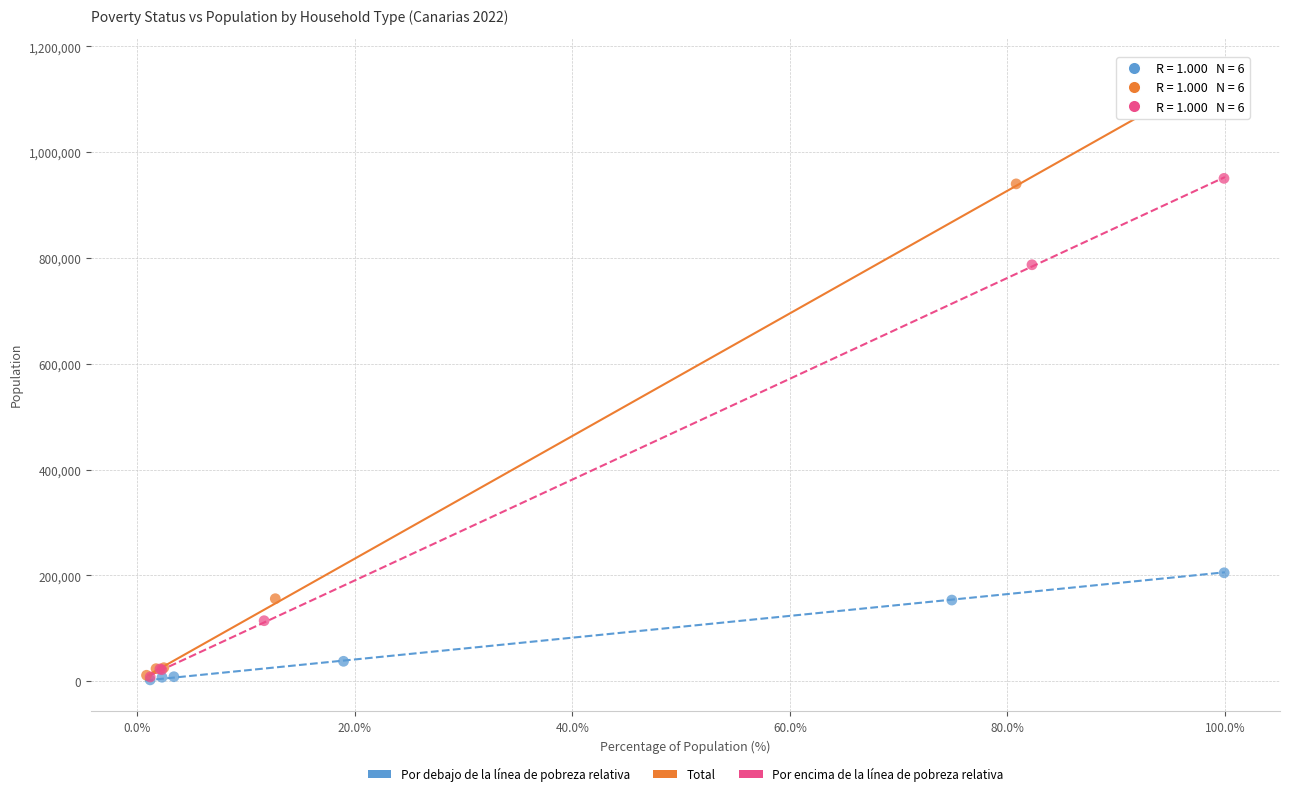

Which series contains the highest Y value?

Total